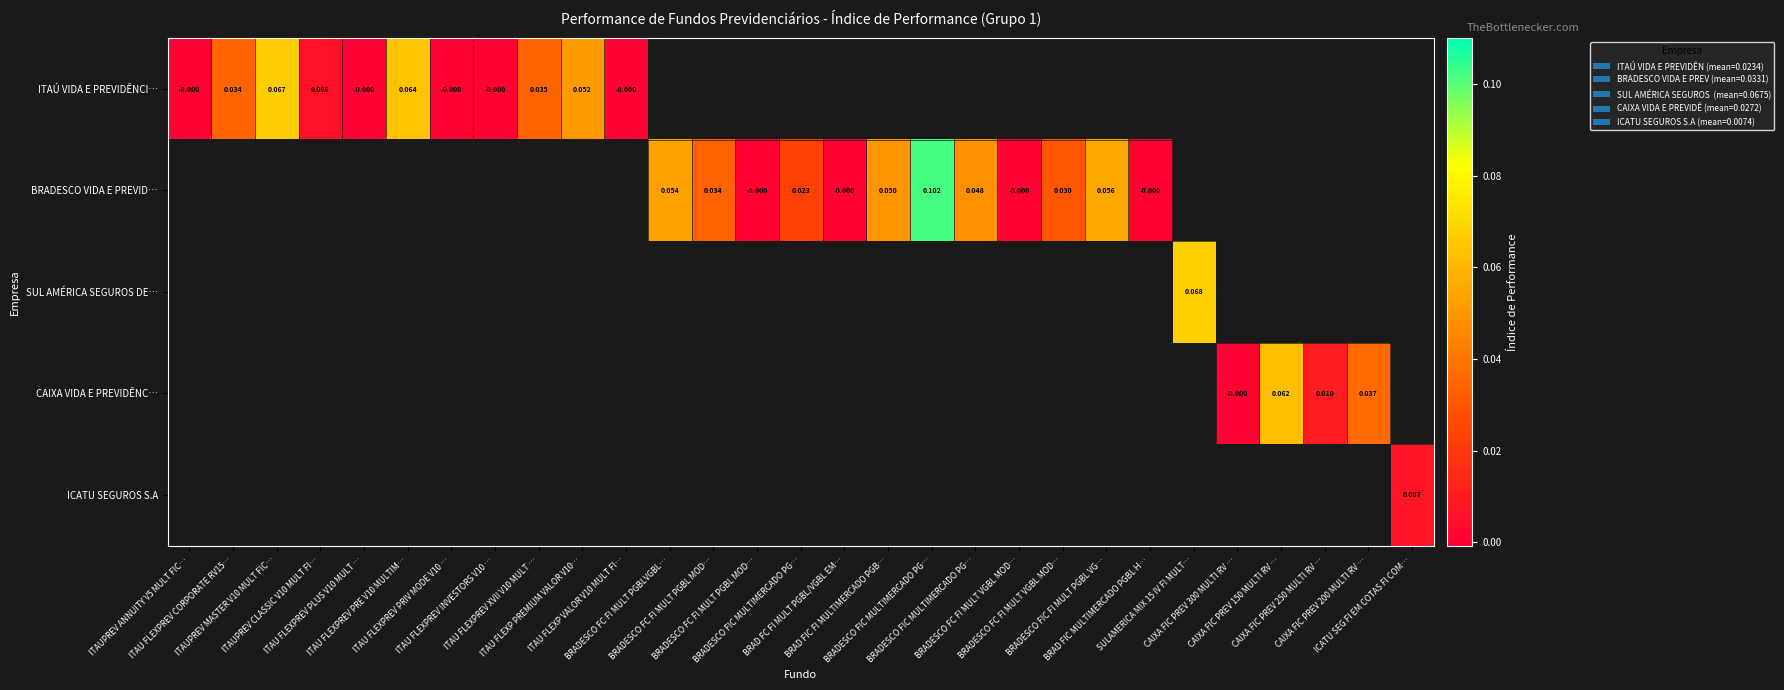

What is the greatest value displayed?

0.1